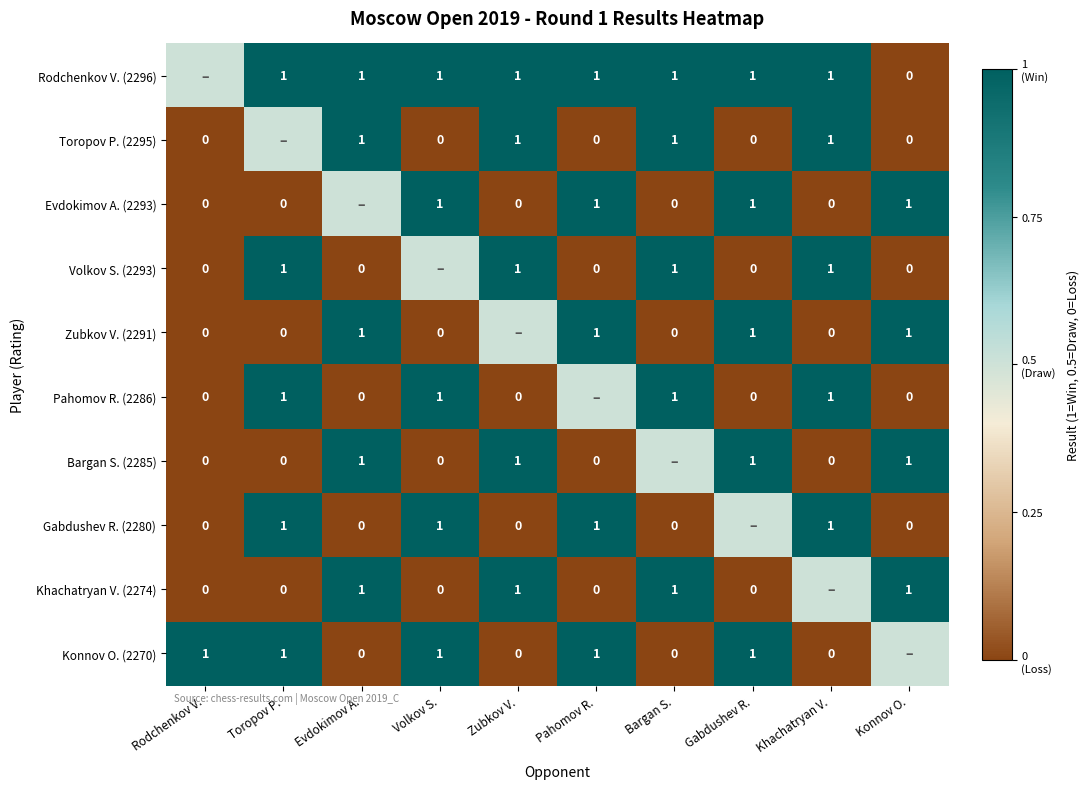

True or false: Volkov S. (2293) has a value of 0.2 at Khachatryan V..

False